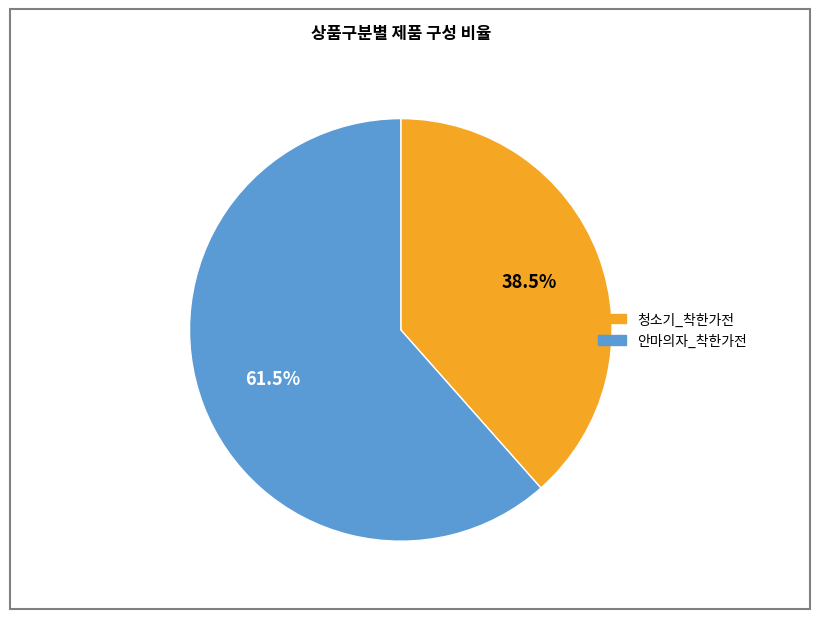

Rank the categories by value from highest to lowest.

안마의자_착한가전, 청소기_착한가전